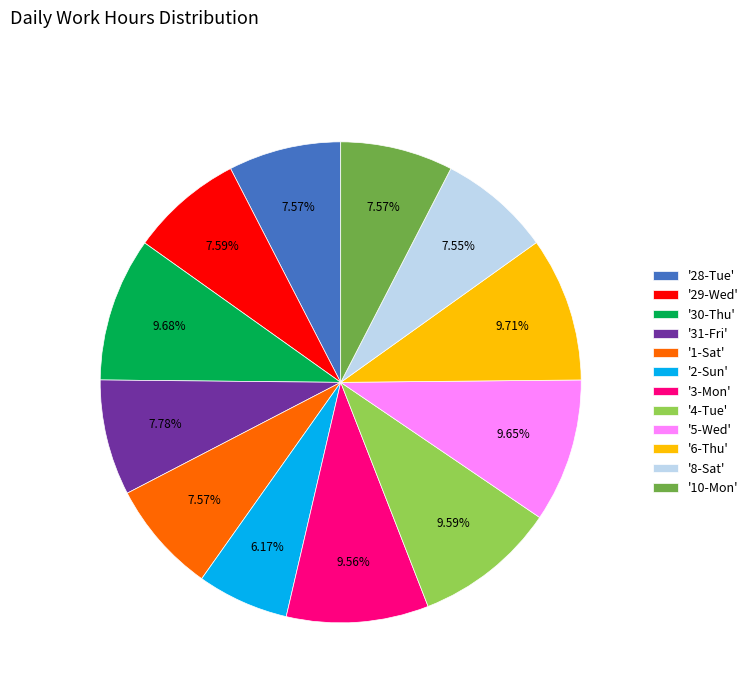

Which category has the smallest portion of the pie?

'2-Sun'